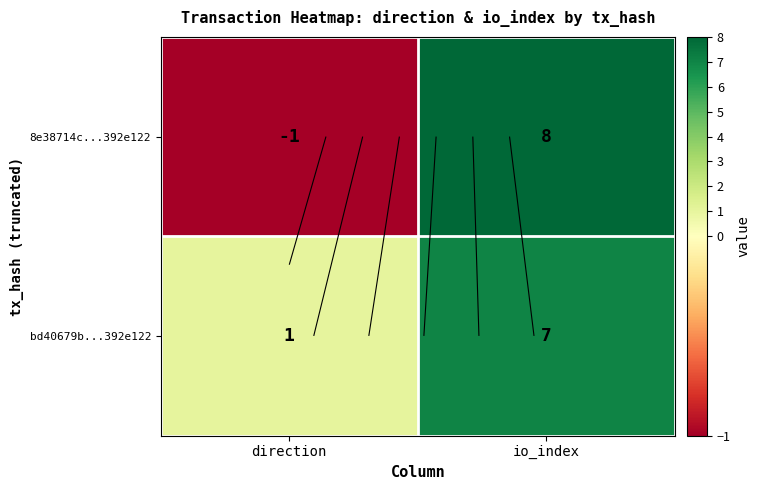

What is the approximate value of 8e38714c...392e122 at direction?

-1